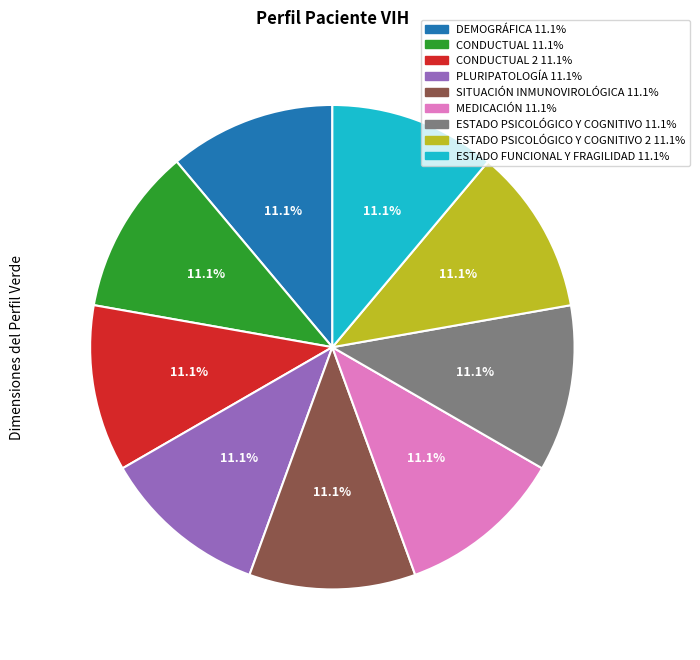

Does any single category account for the majority?

No